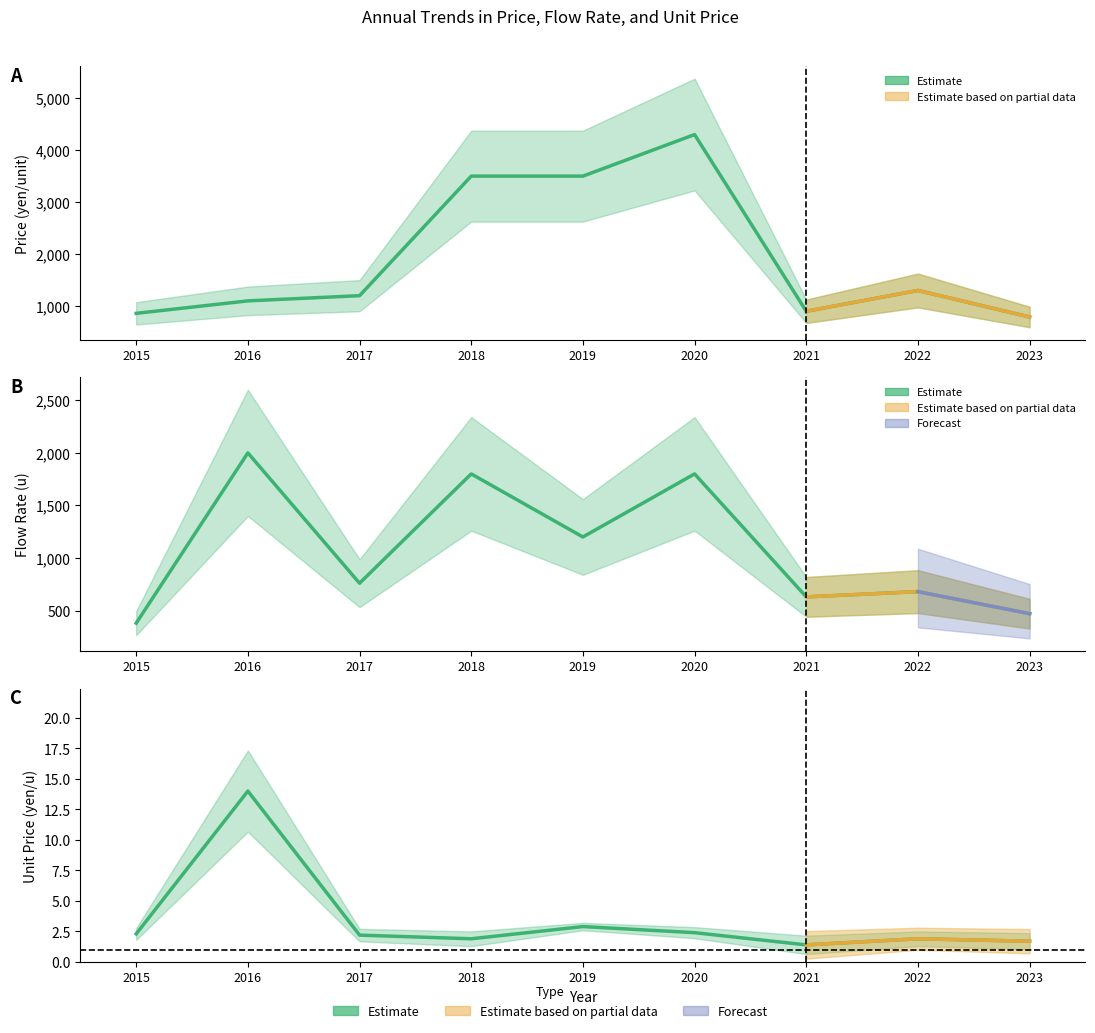

In Flow rate (u), how many points are higher than both neighbors (excluding endpoints)?

4